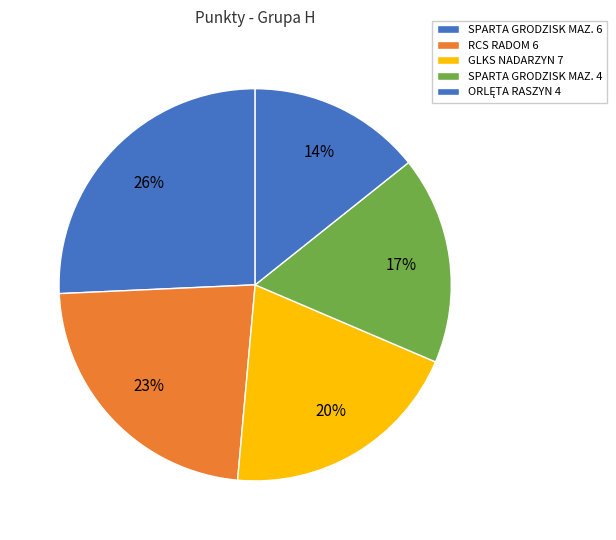

Count the number of slices in the pie.

5